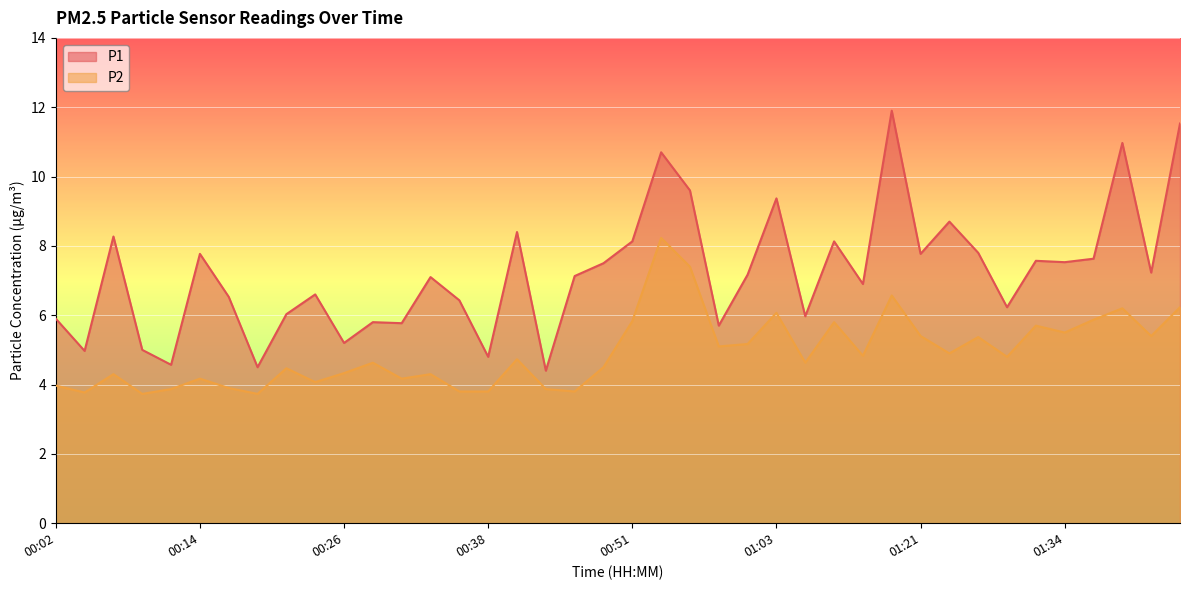

Where is the first local maximum for P2?

00:07